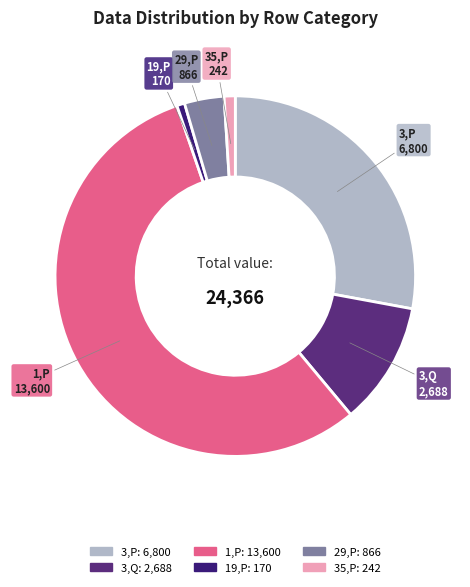

Which slice is the largest?

1,P